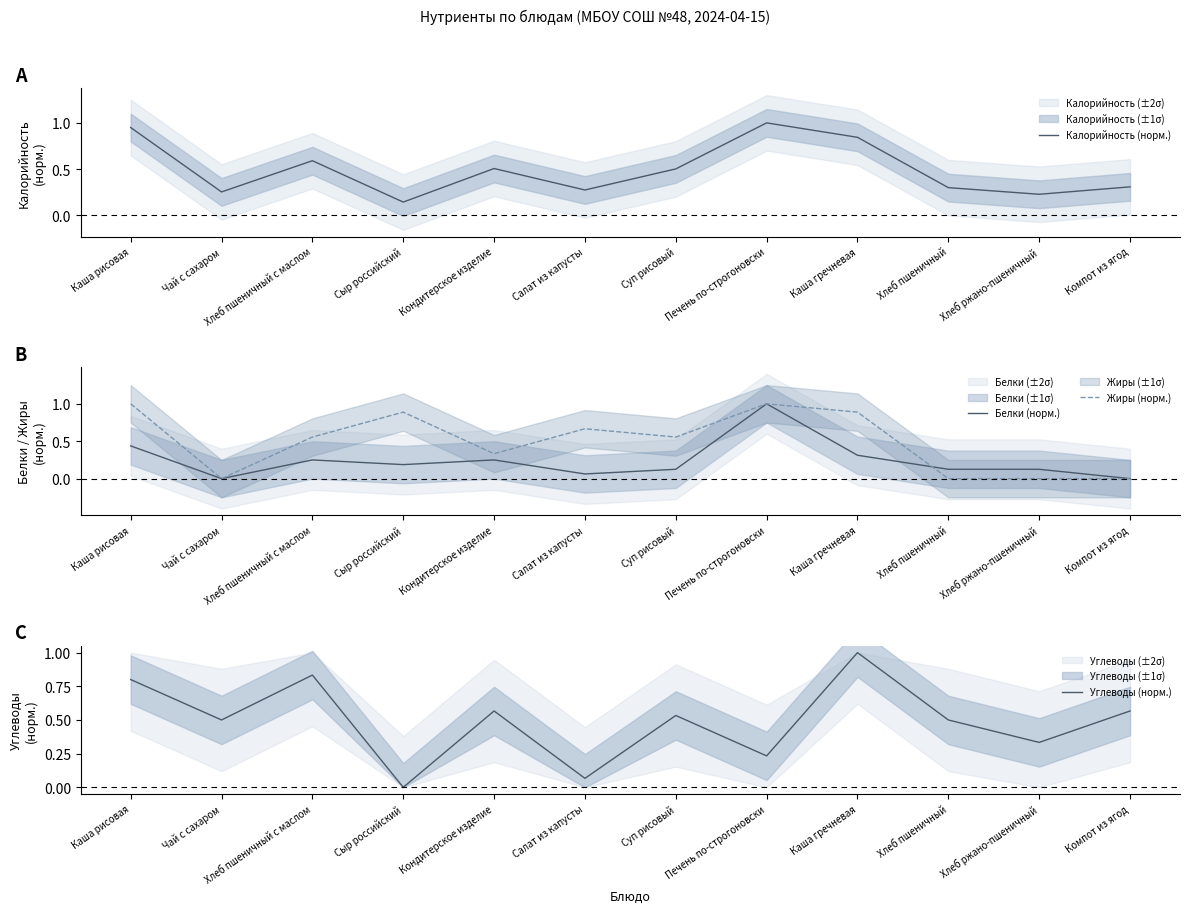

What is the label of the 2nd point from the right?

Хлеб ржано-пшеничный